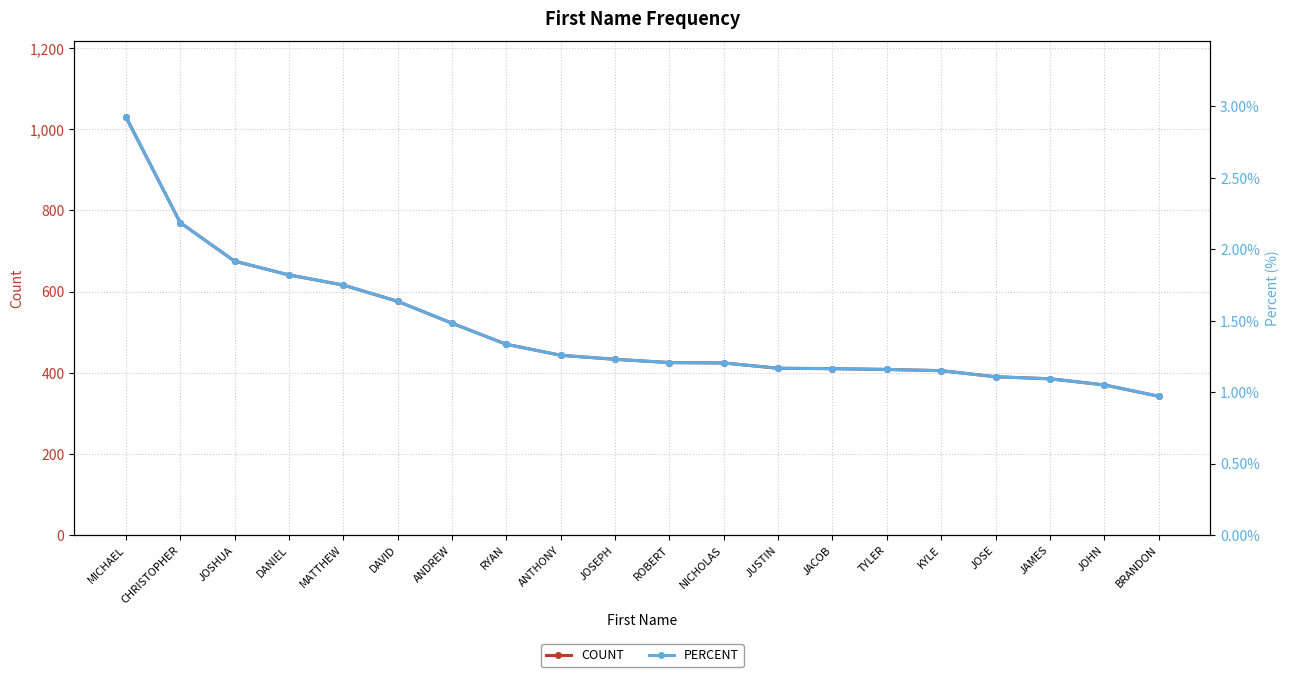

At which category is the sum across all series the highest?

MICHAEL